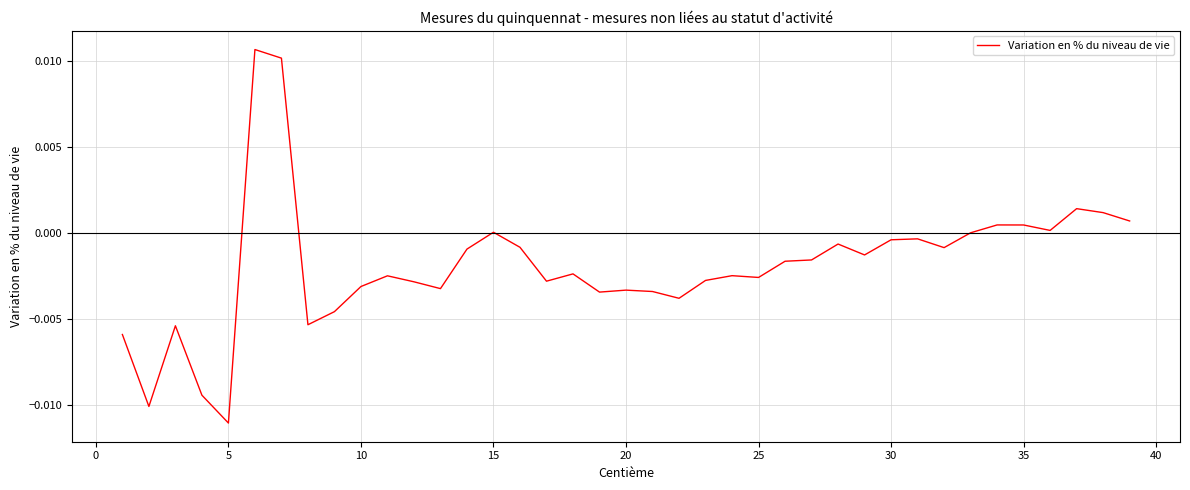

How many lines are shown in the chart?

1